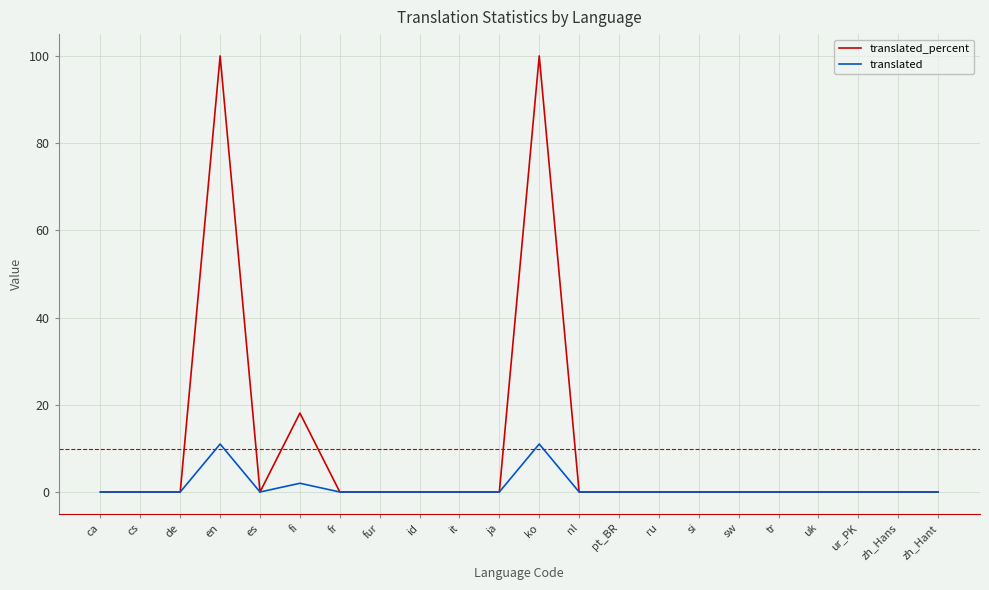

List the series in order of their overall mean, highest first.

translated_percent, translated